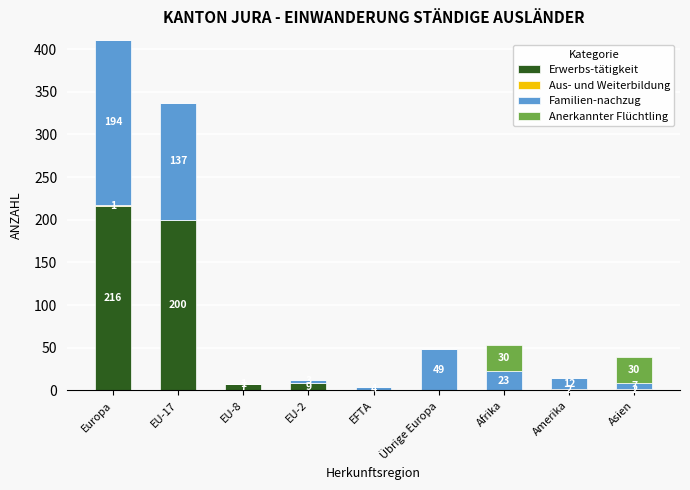

What is the sum of all Erwerbs-tätigkeit values?

432